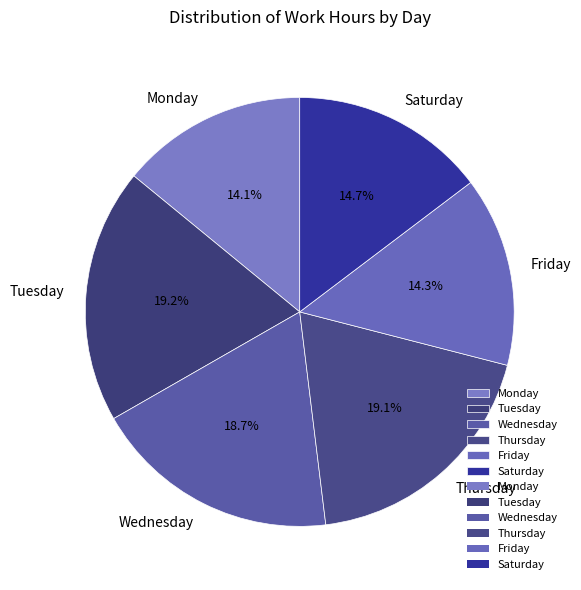

Approximately how many times larger is the value at Friday compared to Saturday?

1.0